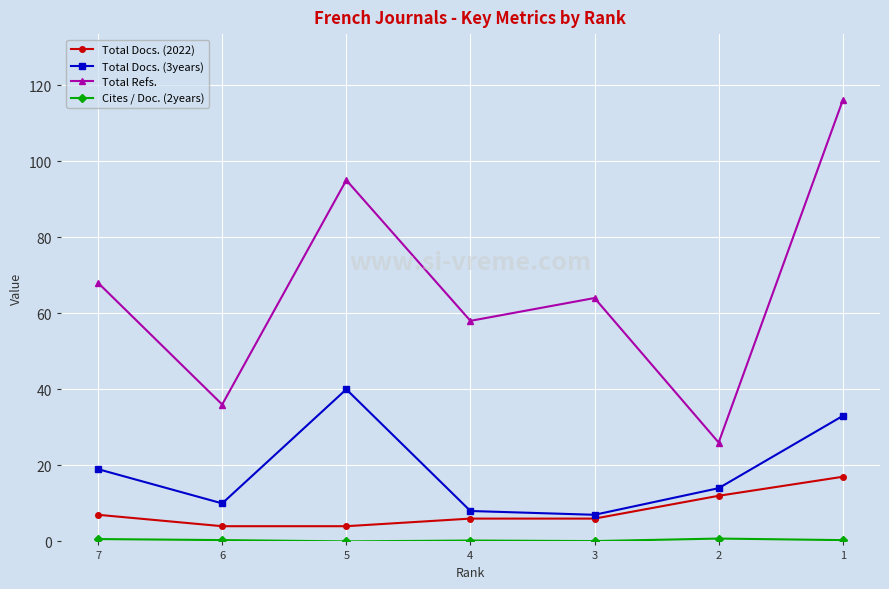

The Cites / Doc. (2years) series shows 0.1 at 3. True or false?

False